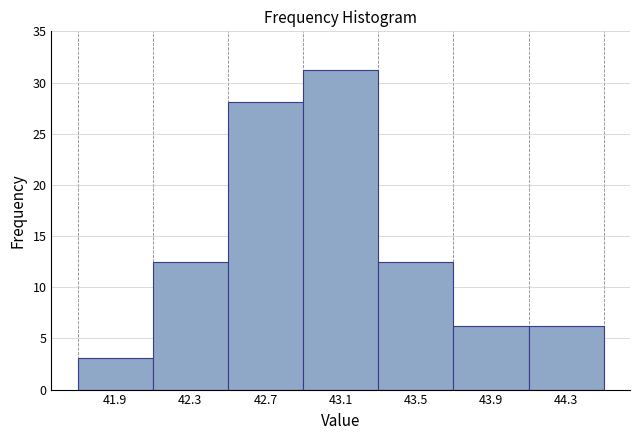

Reading left to right, list every bar in this chart as the range it spans on the x-axis followed by its height. The values are not printed on the chart, so give them approximately, as read against the axis.

41.7 to 42.1: 3.0
42.1 to 42.5: 12.5
42.5 to 42.9: 28.0
42.9 to 43.3: 31.0
43.3 to 43.7: 12.5
43.7 to 44.1: 6.0
44.1 to 44.5: 6.0